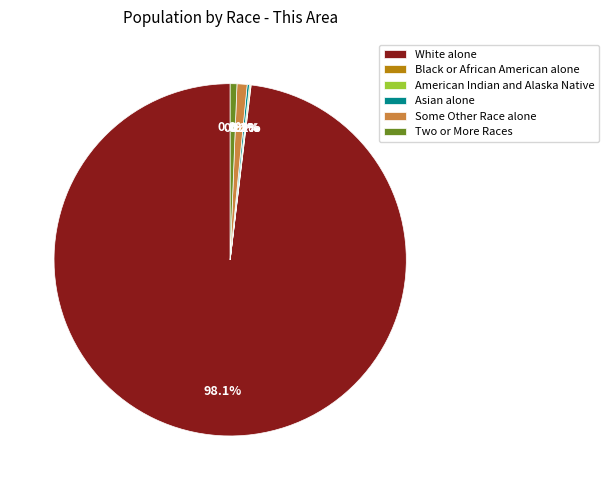

What is the ratio of the value at White alone to the value at Two or More Races?

159.1